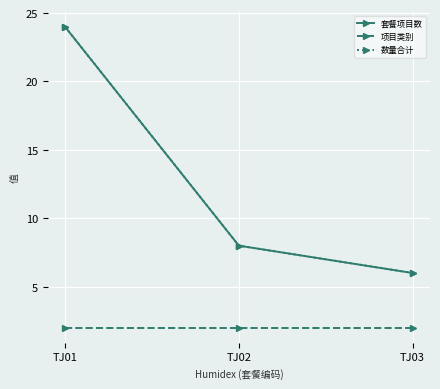

Where is 数量合计 nearest to the value 15?

TJ02